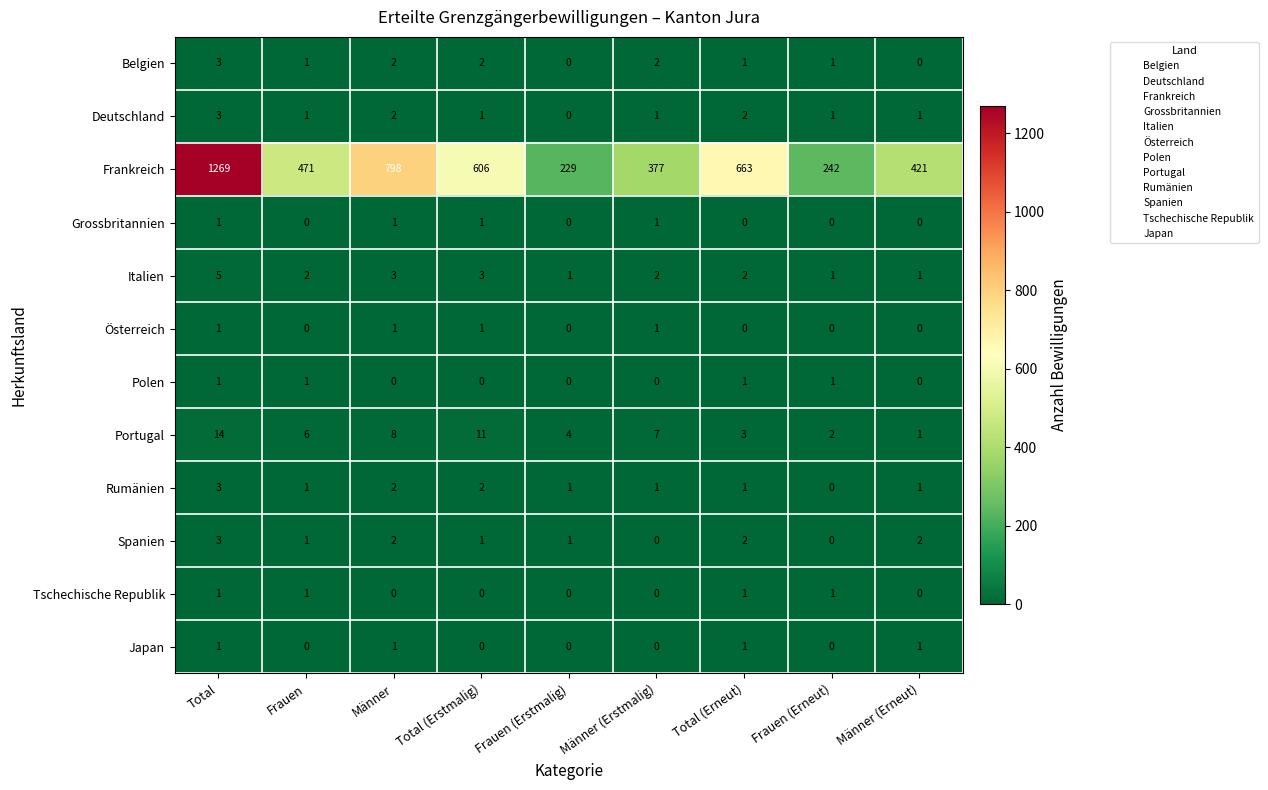

At which label does Deutschland reach its minimum?

Frauen (Erstmalig)